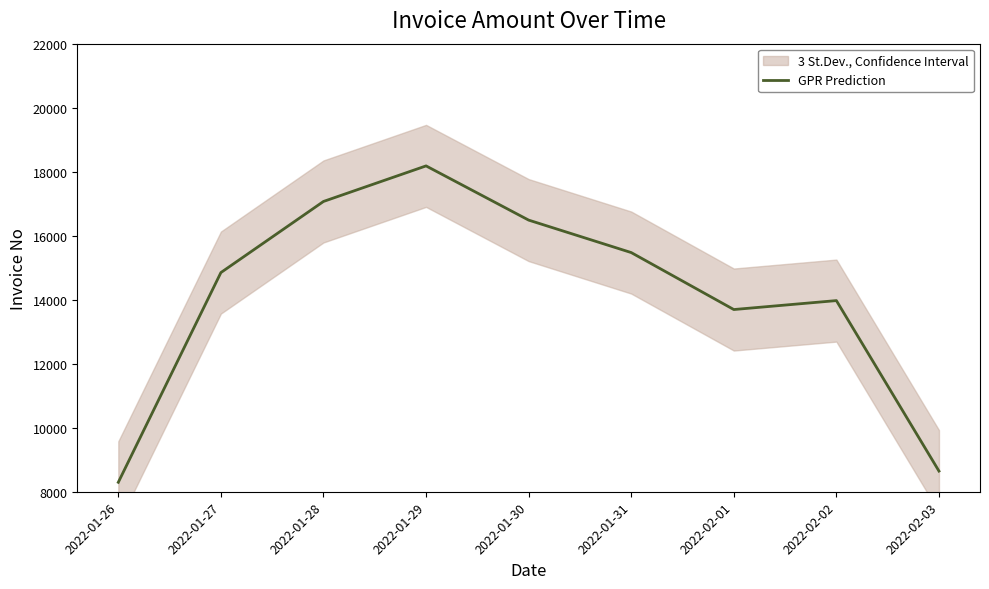

How many lines are shown in the chart?

1